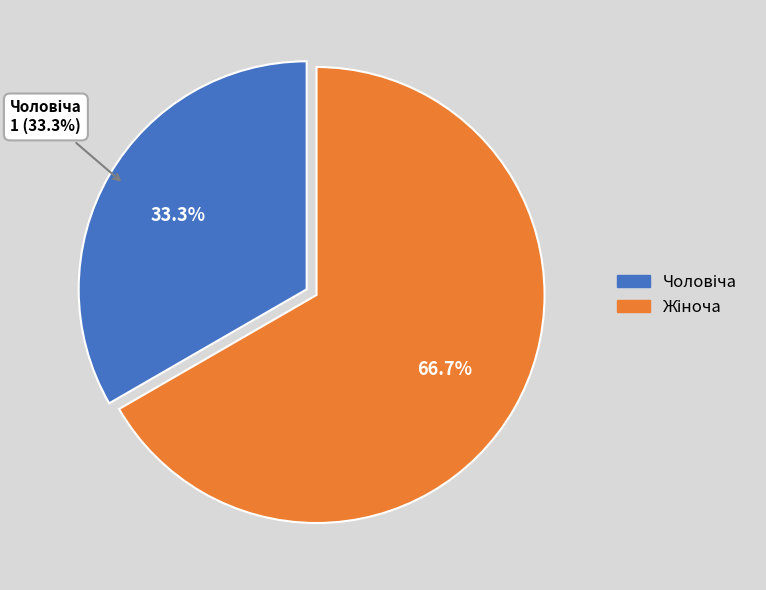

To the nearest percent, what portion does Чоловіча represent?

33%